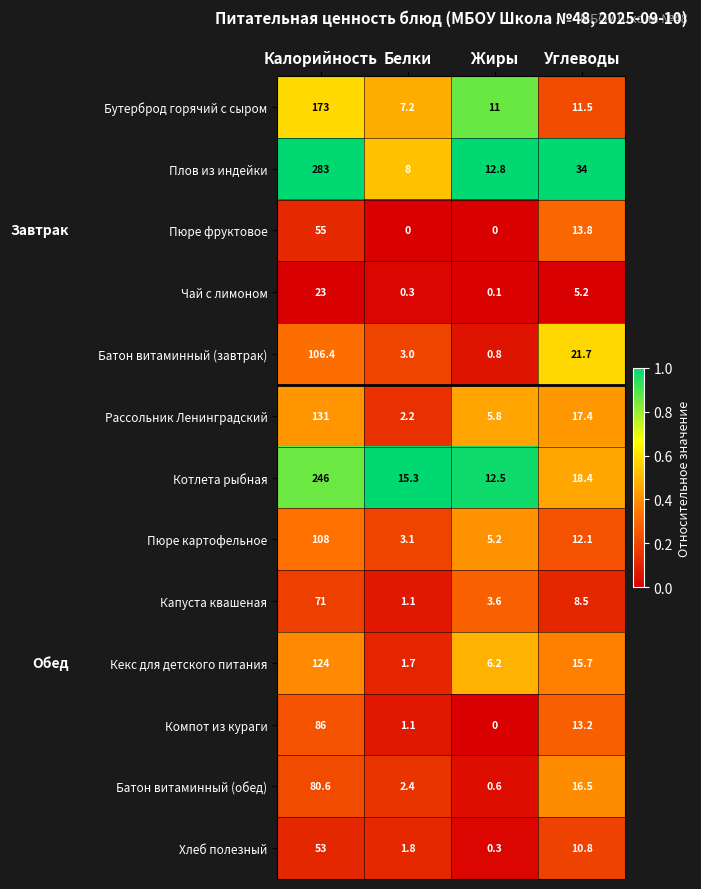

What is the sum of all Компот из кураги values?

100.3